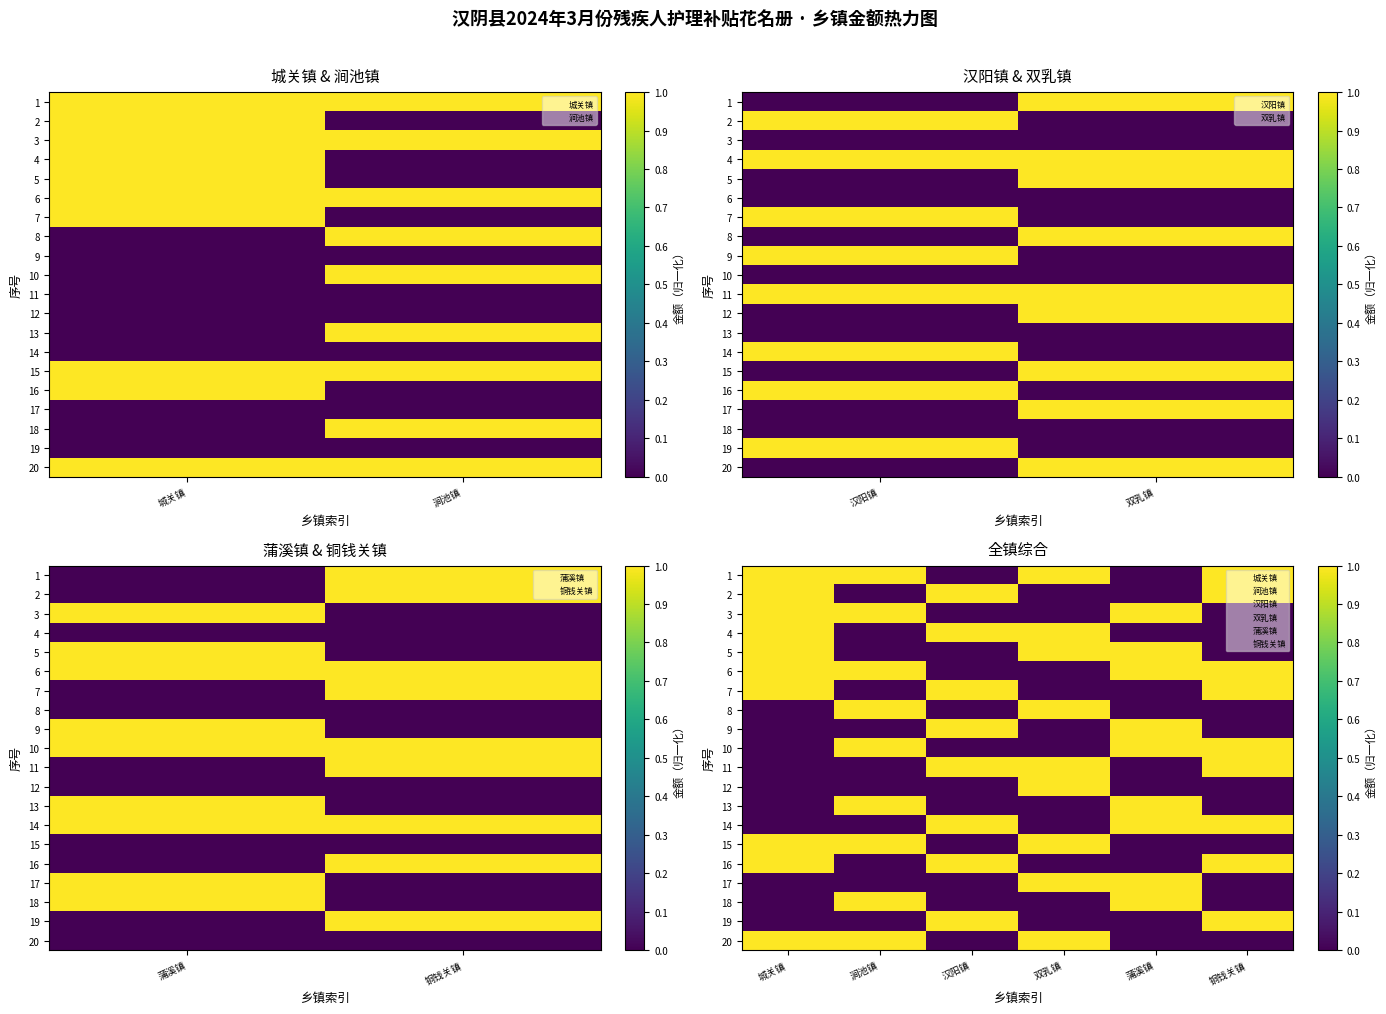

Between 城关镇 and 涧池镇, which is larger?

城关镇